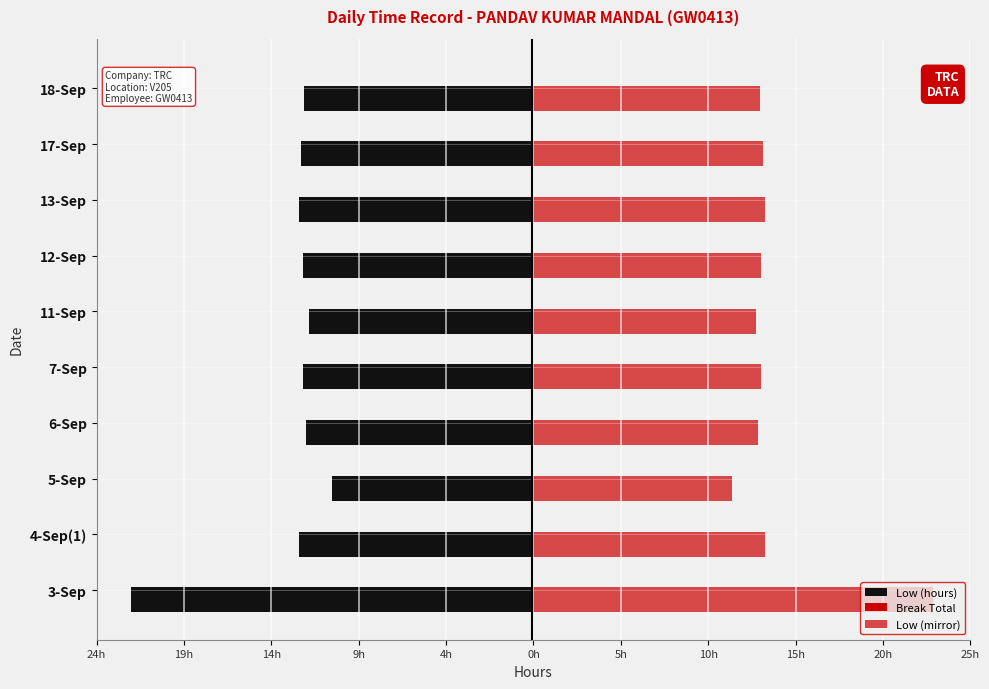

Reading right to left, what are all the values shown in this chart?

Low (hours): -13.0	-13.2	-13.3	-13.1	-12.8	-13.1	-12.9	-11.4	-13.3	-22.9
Break Total: 0.4	0.4	0.4	0.4	0.4	0.4	0.4	0.4	0.4	0.4
Low (mirror): 13.0	13.2	13.3	13.1	12.8	13.1	12.9	11.4	13.3	22.9